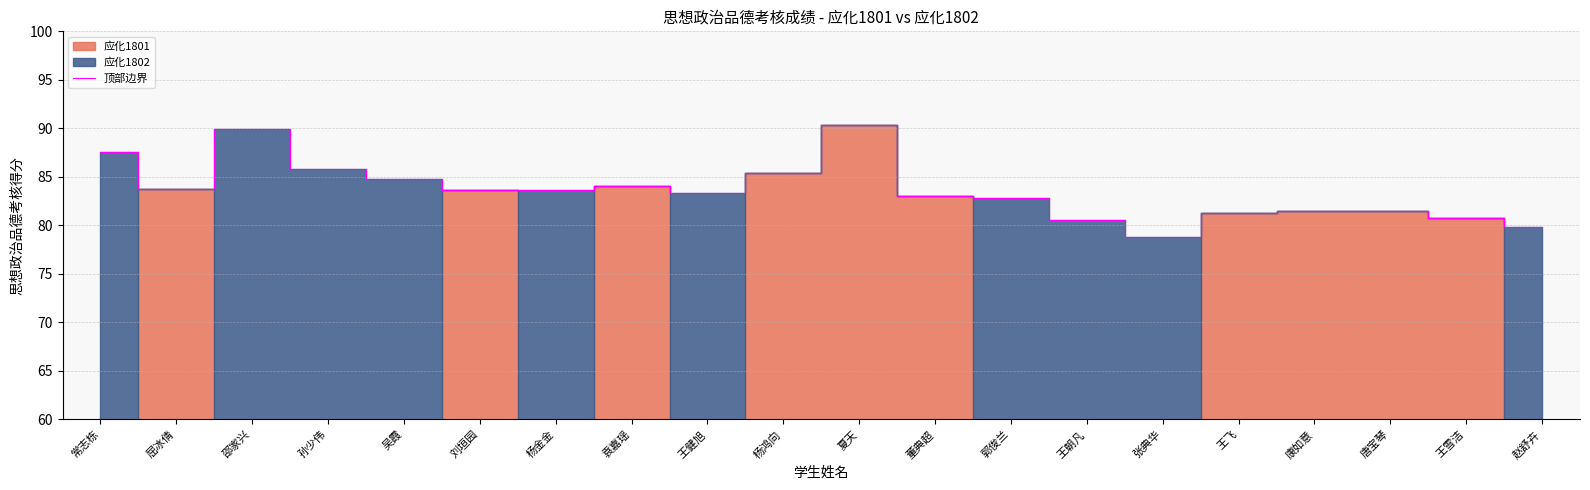

What is the difference between the maximum and second lowest values?

10.5